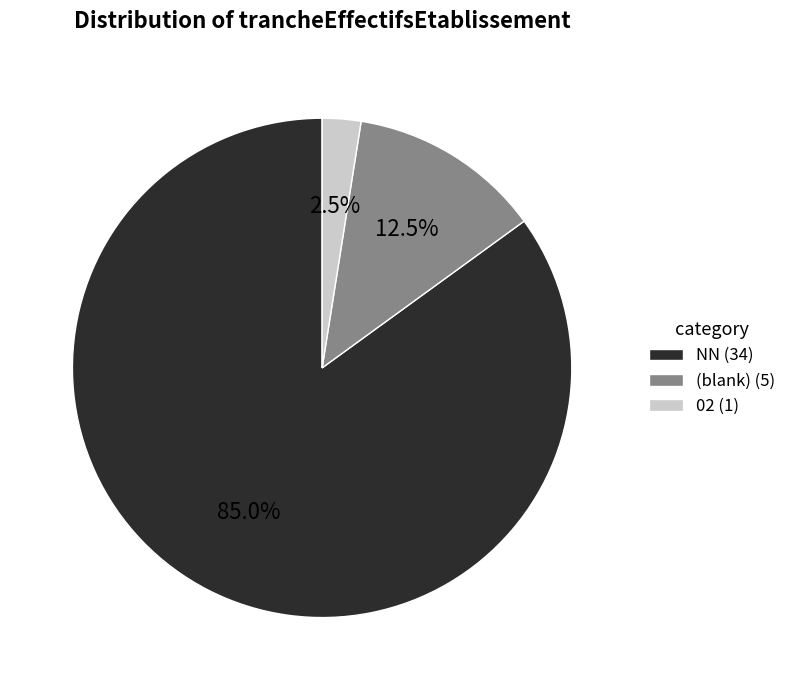

Do (blank) (5) and 02 (1) together represent more than half of the pie?

No